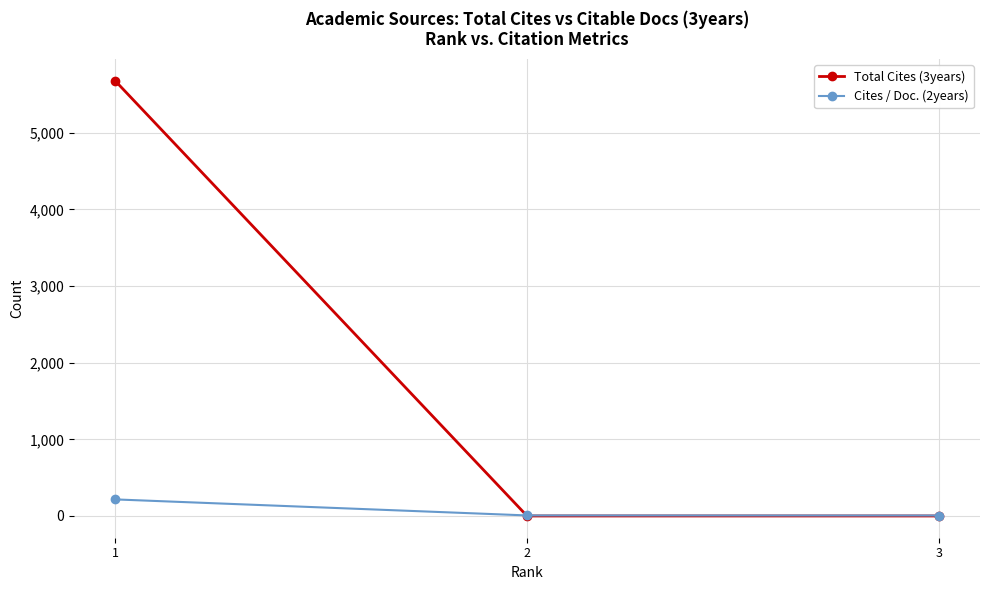

How many lines are shown in the chart?

2